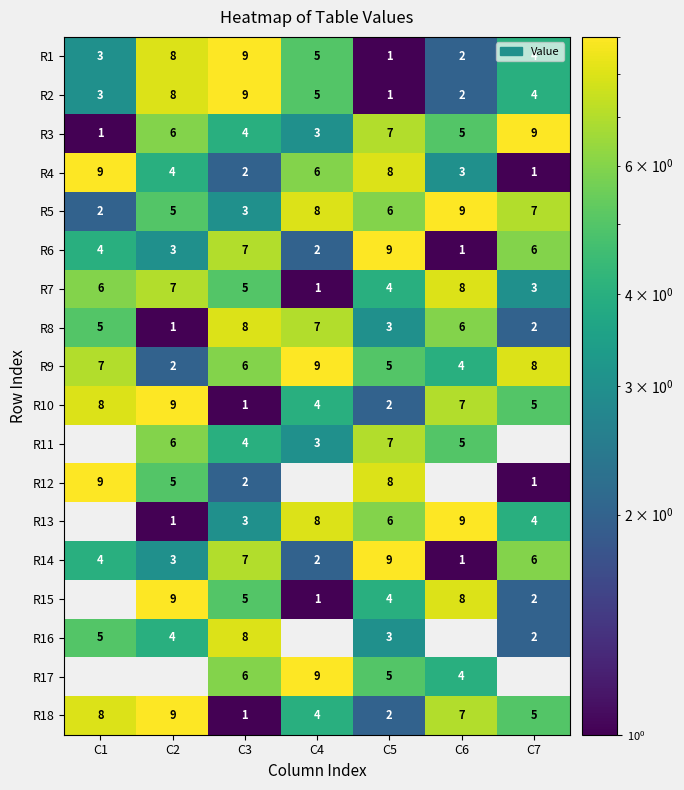

True or false: R3 has a value of 3 at C6.

False